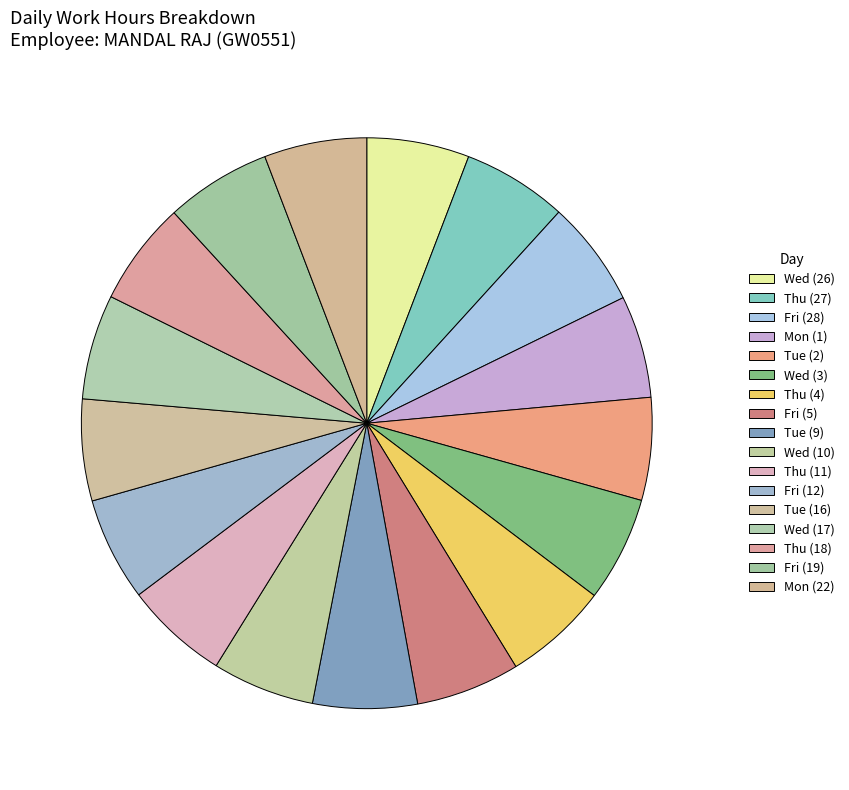

Count the number of slices in the pie.

17